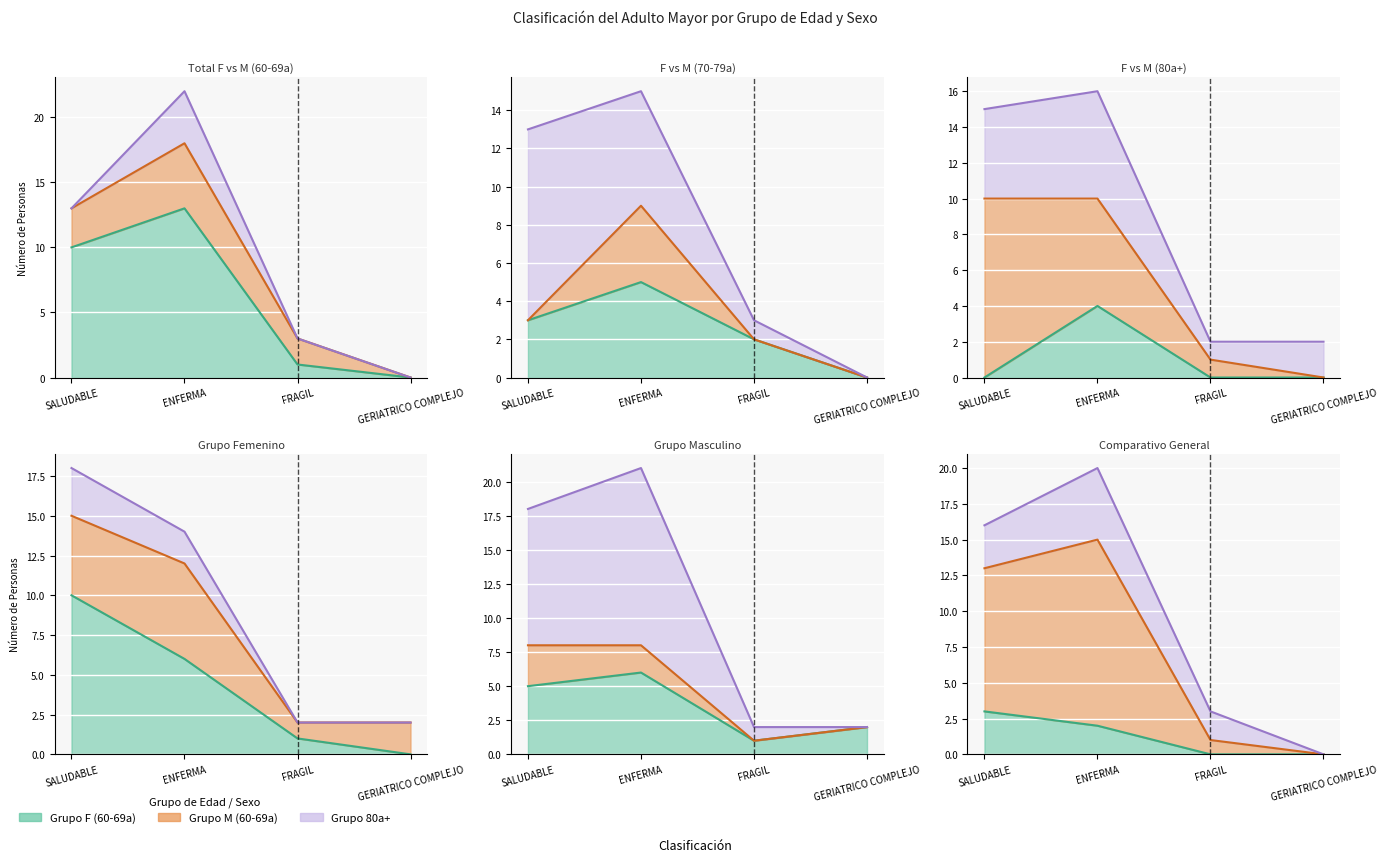

How many values in the 60a-69a F series exceed 10?

1